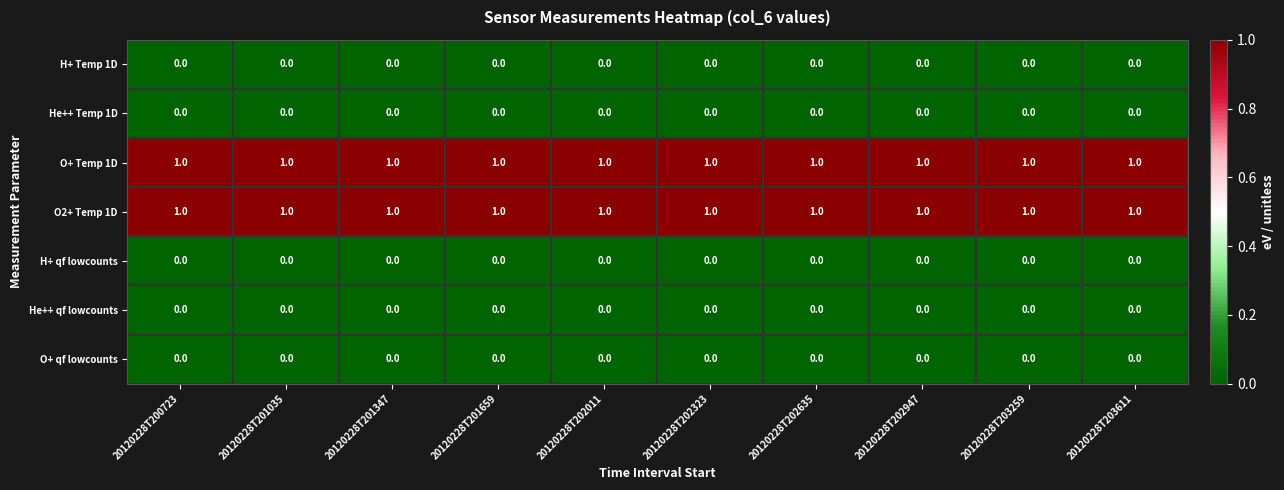

At how many categories does at least one series exceed 0?

10